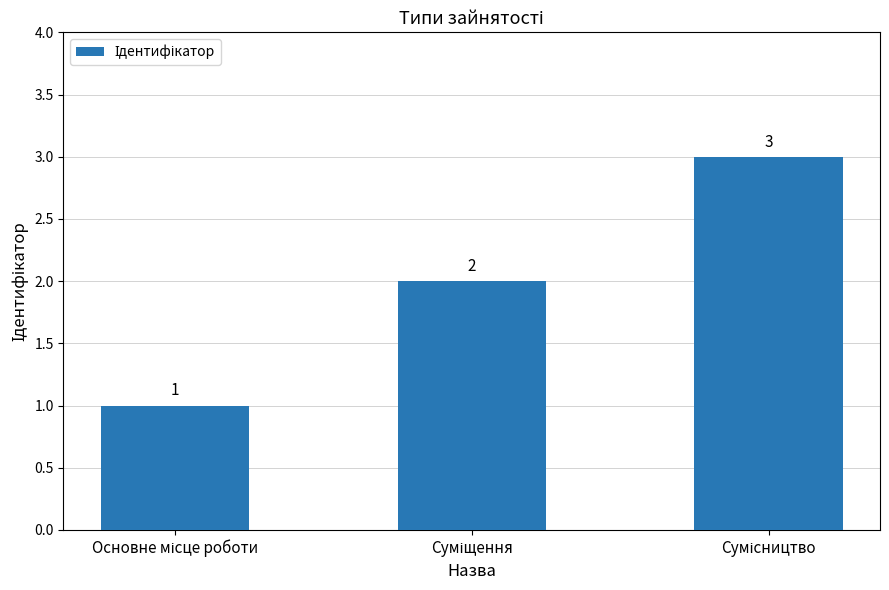

What is the value of the 2nd bar from the left?

2